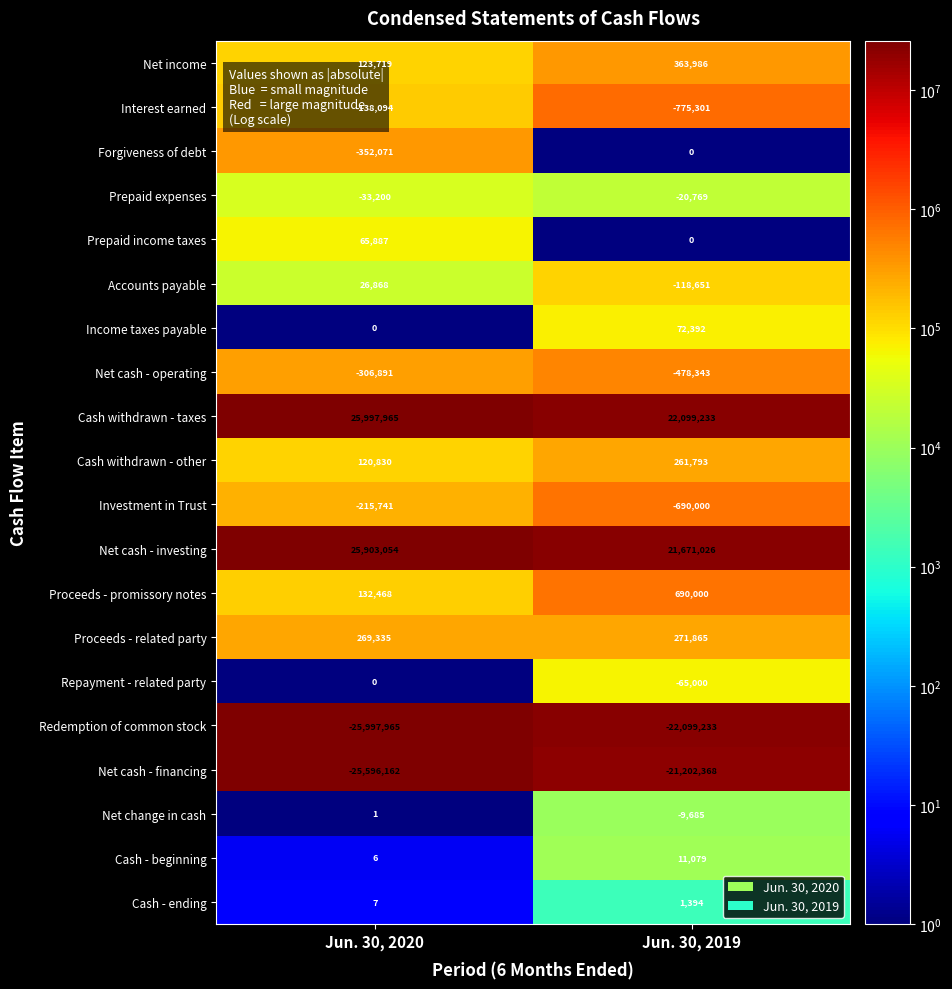

Which series has the widest spread of values?

Net cash - financing